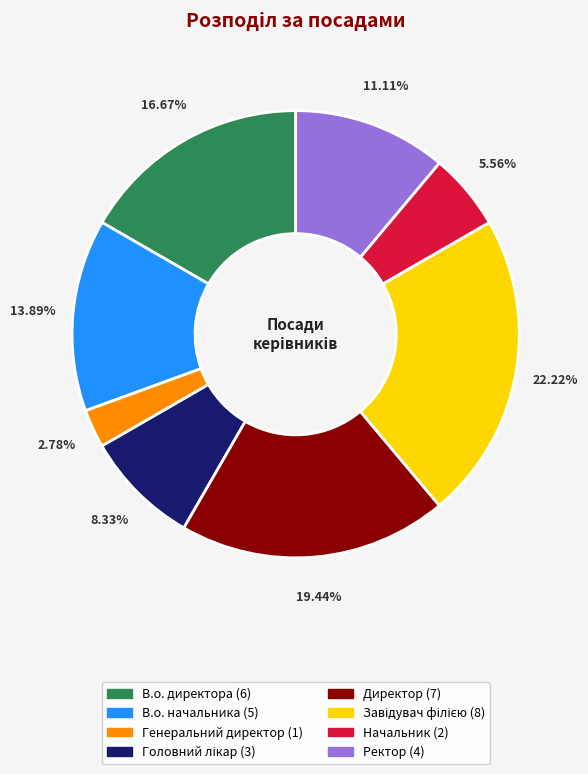

What is the smallest slice in the pie chart?

Генеральний директор